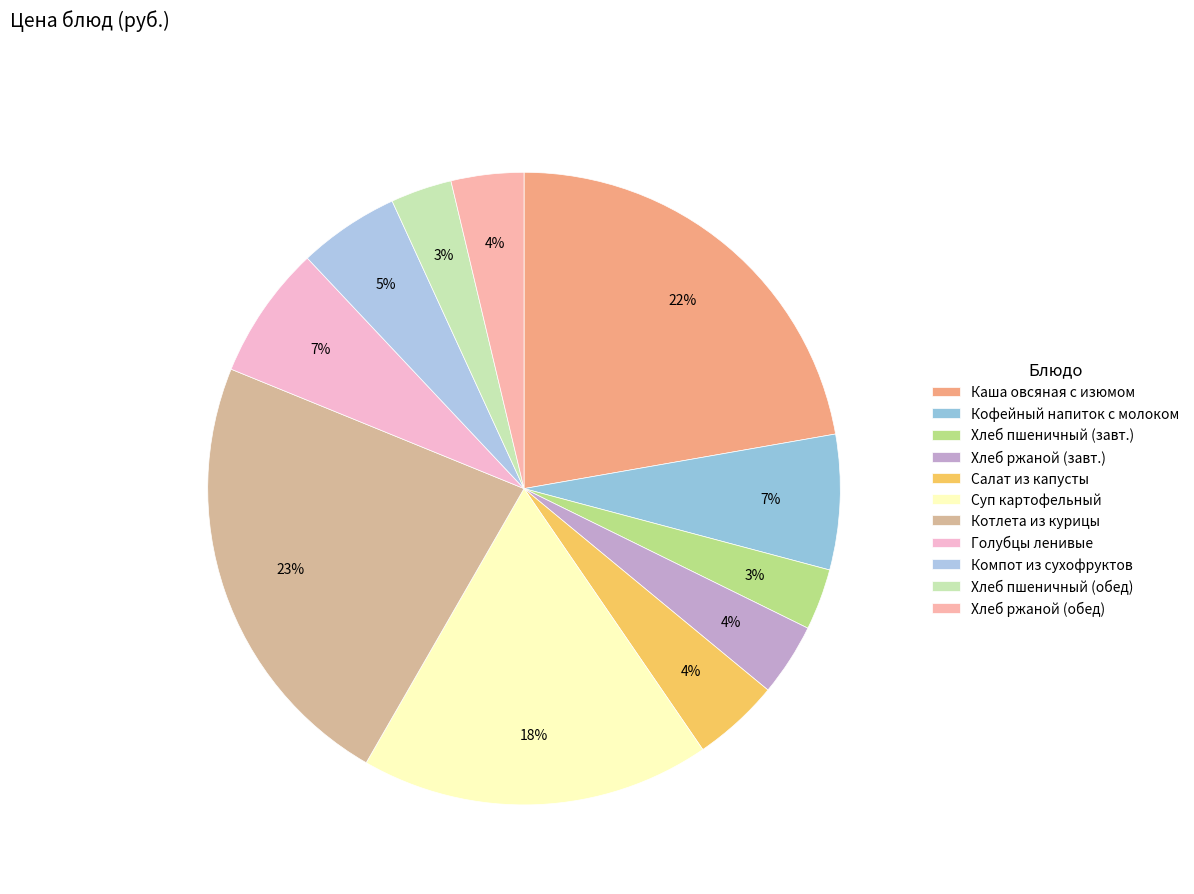

To the nearest percent, what is the average slice percentage?

9%